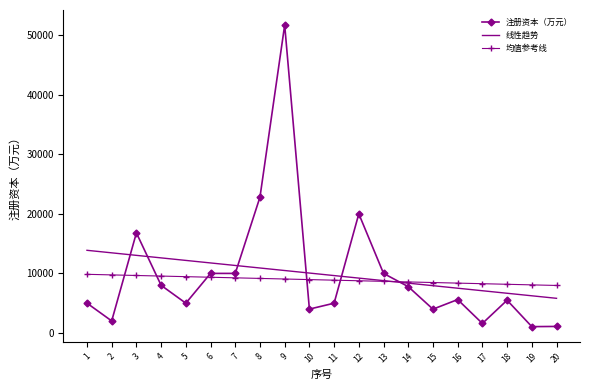

Which series has the widest spread of values?

注册资本（万元）